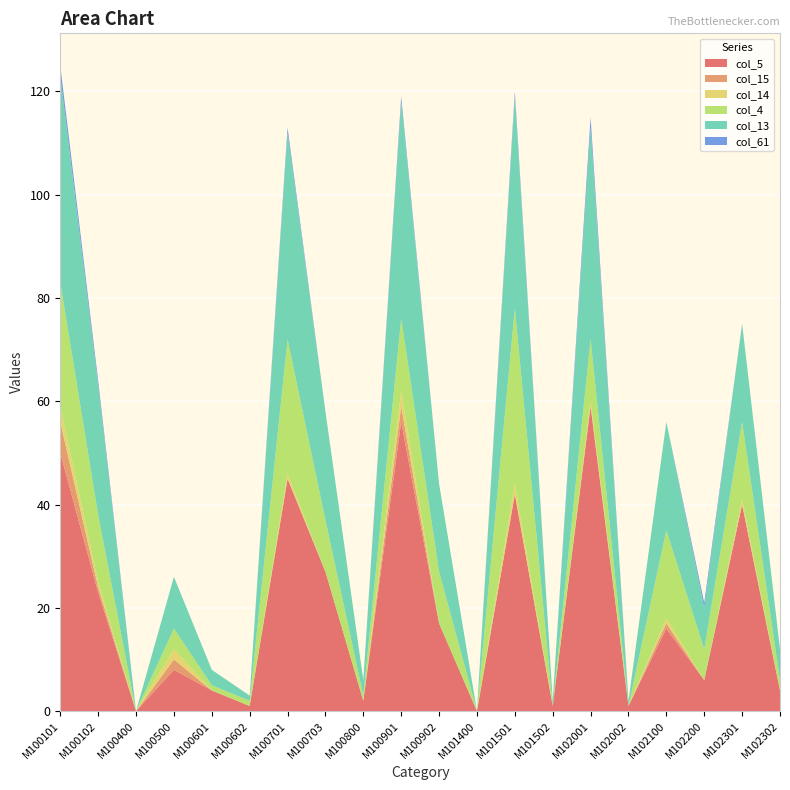

Reading left to right, extract all data points from this chart.

col_5: 50	23	0	8	4	1	45	27	2	56	17	0	42	1	59	1	16	6	40	4
col_15: 6	1	0	2	0	0	0	0	0	3	0	0	0	0	0	0	1	0	0	0
col_14: 3	1	0	2	0	0	1	0	0	3	0	0	2	0	1	0	1	0	1	0
col_4: 24	13	0	4	1	1	26	10	1	14	10	0	34	0	12	0	17	6	15	2
col_13: 40	25	0	10	3	1	40	21	3	42	17	0	41	1	41	1	21	8	19	6
col_61: 2	1	0	0	0	0	1	0	0	1	0	0	1	0	2	0	0	1	0	0